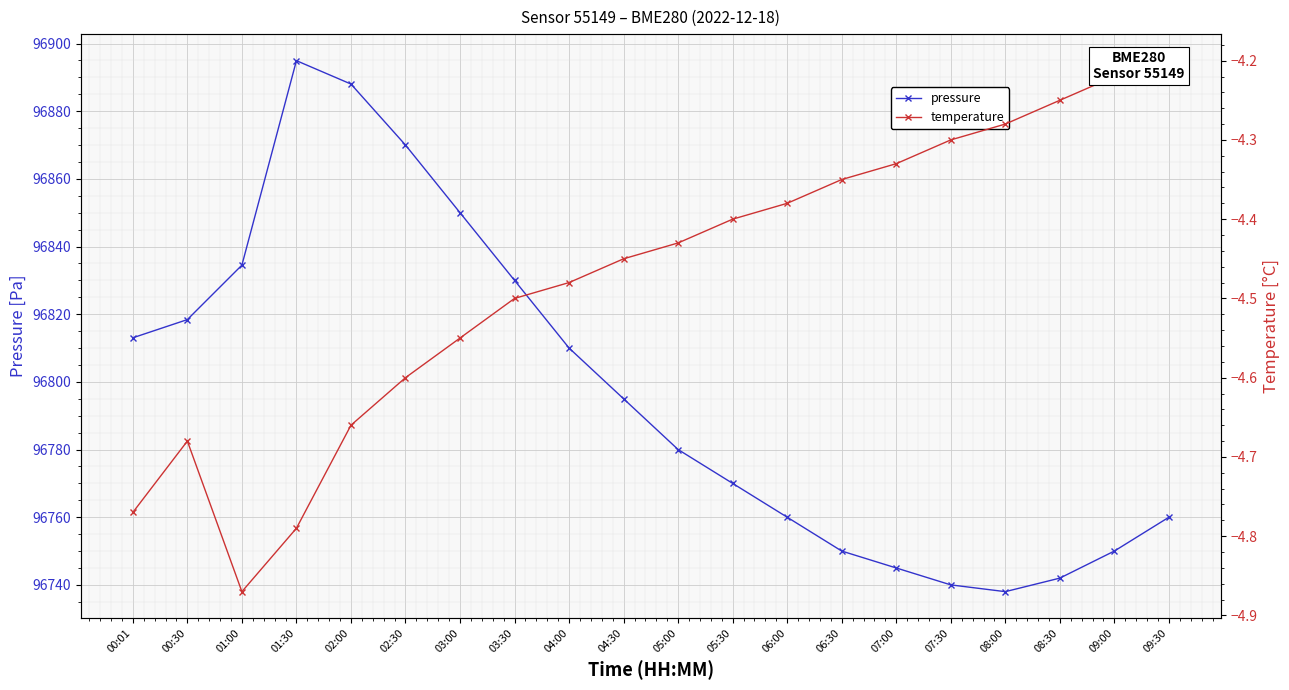

Which series changed the most between 05:00 and 05:30?

pressure